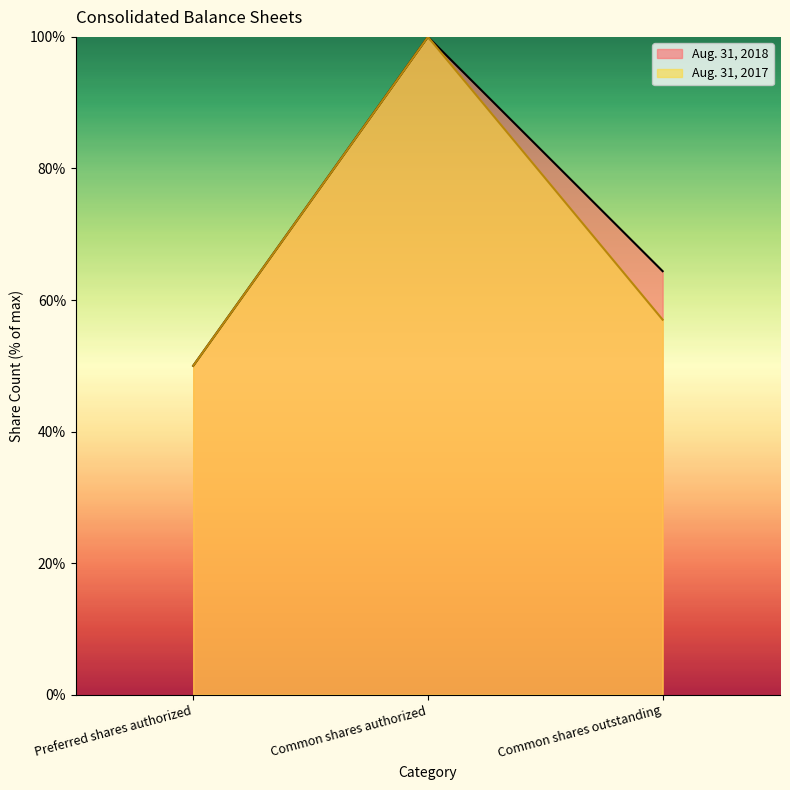

Is it true that Aug. 31, 2018 equals 32.4 at Common shares outstanding?

False